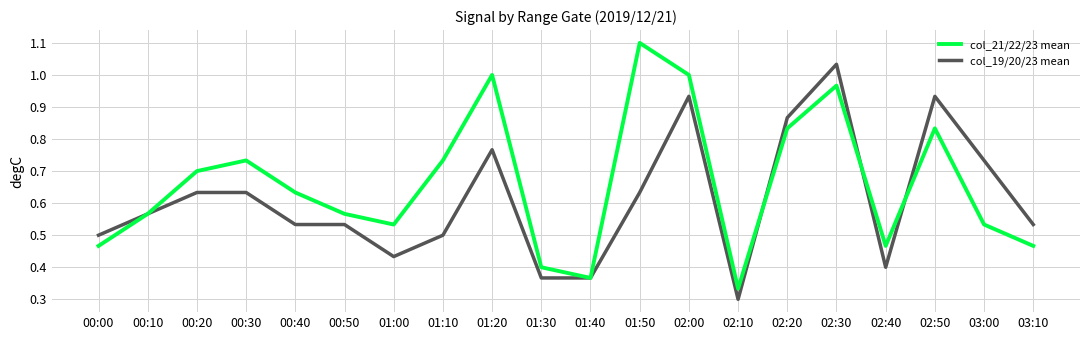

True or false: col_19/20/23 mean and col_21/22/23 mean intersect in this chart.

True